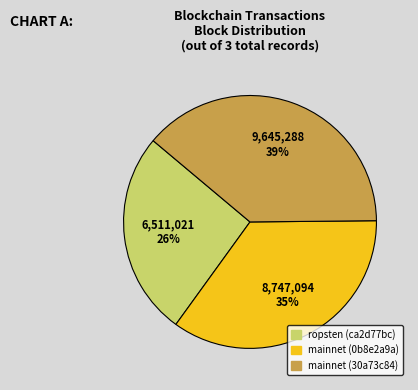

How many segments does this pie chart have?

3